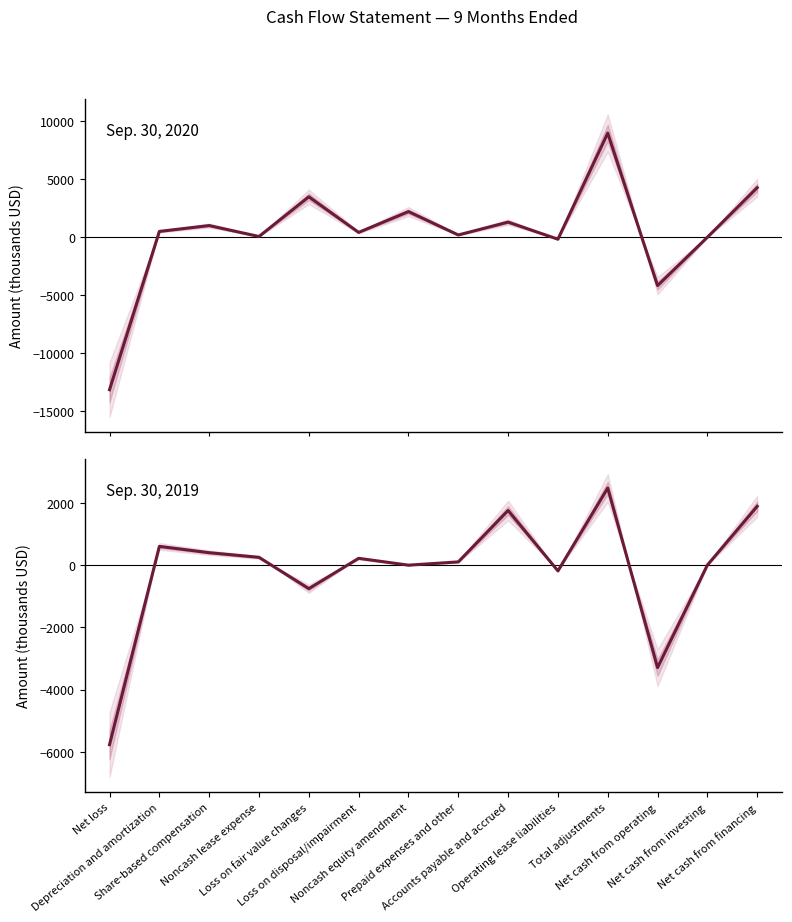

The value of Sep. 30, 2019 at Loss on disposal/impairment is 220. True or false?

True